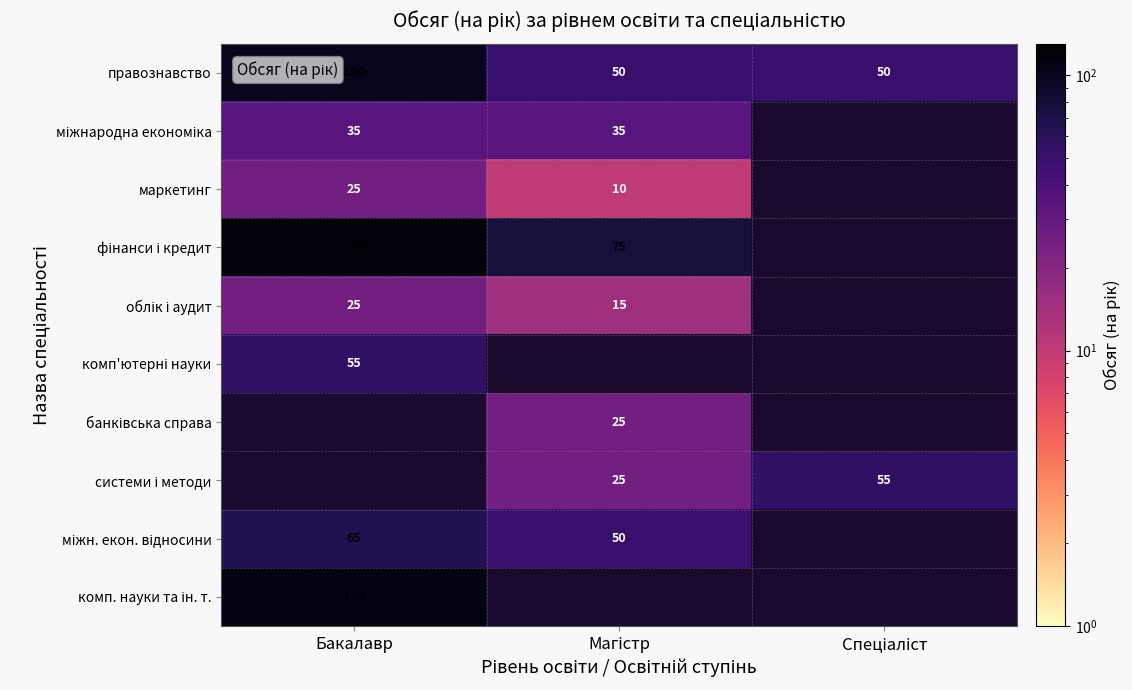

True or false: правознавство has a value of 134 at Бакалавр.

False